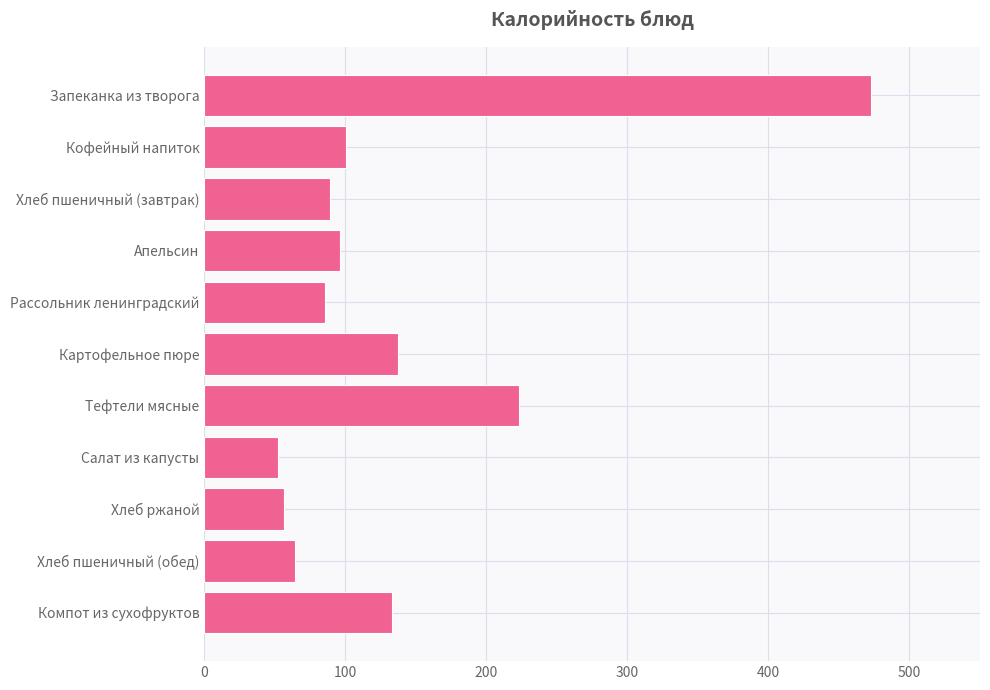

Which has a higher value, Хлеб пшеничный (обед) or Салат из капусты?

Хлеб пшеничный (обед)